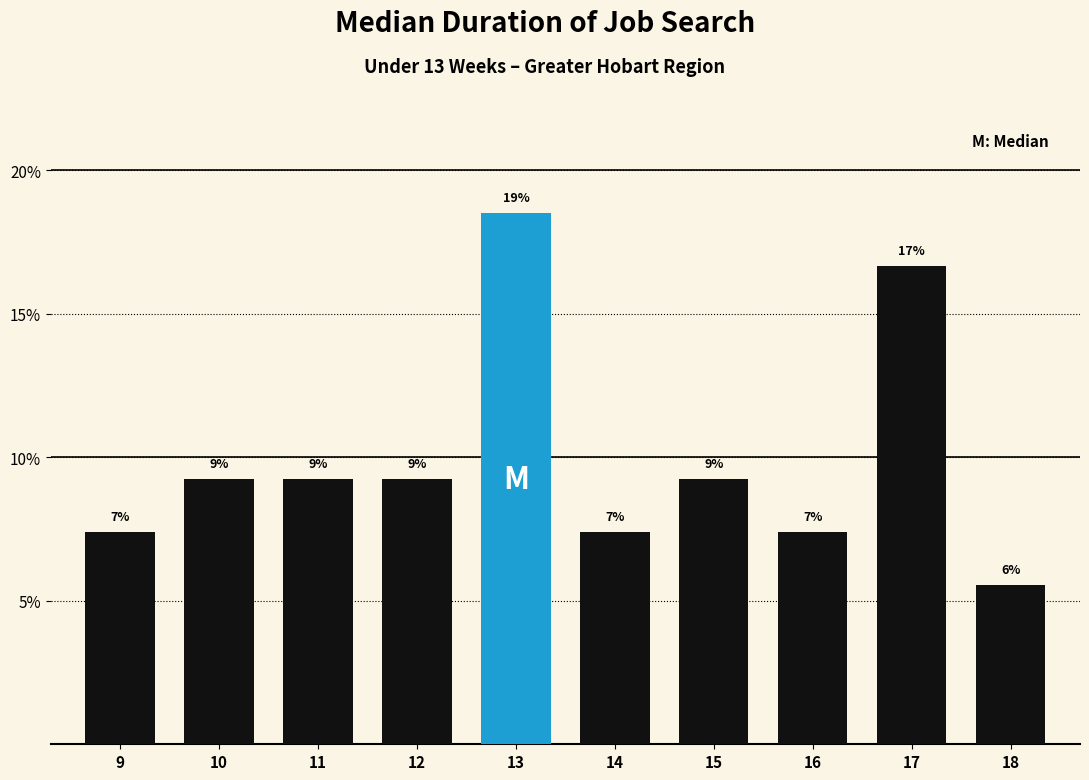

Are the bars horizontal?

No